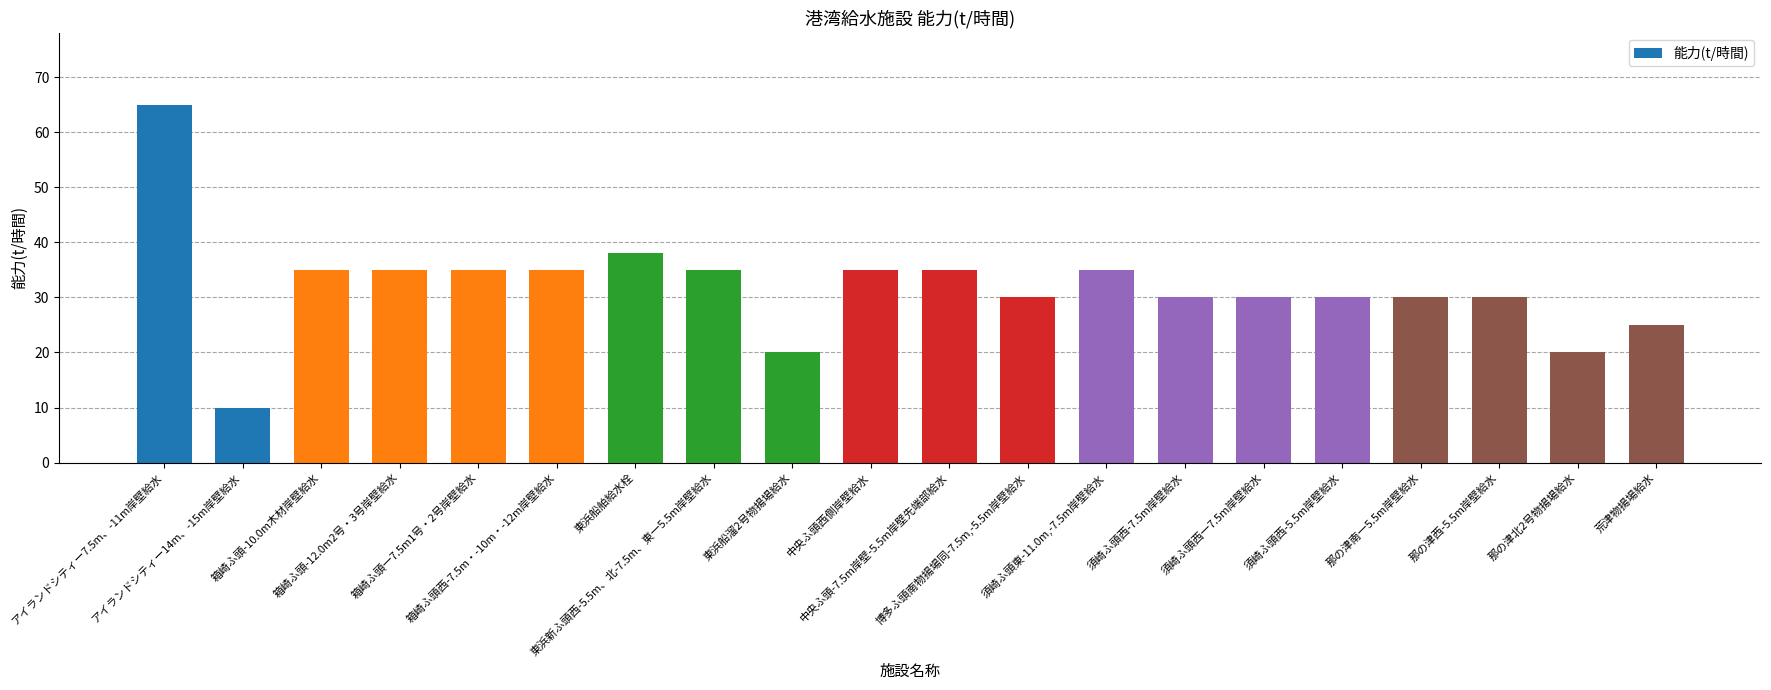

At which category does the chart reach its peak across all series?

アイランドシティー7.5m、-11m岸壁給水